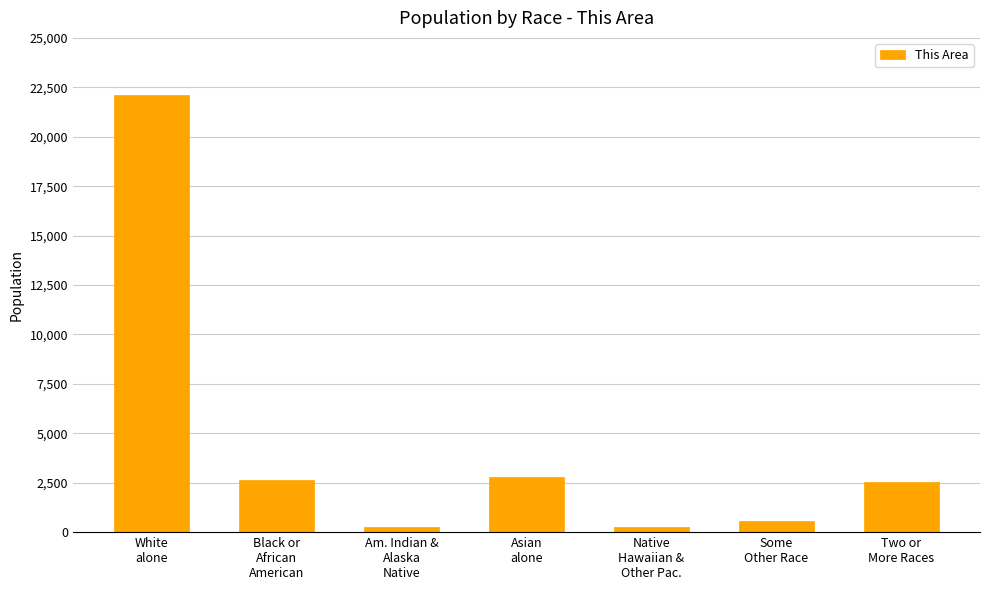

How many values are below 2558?

3